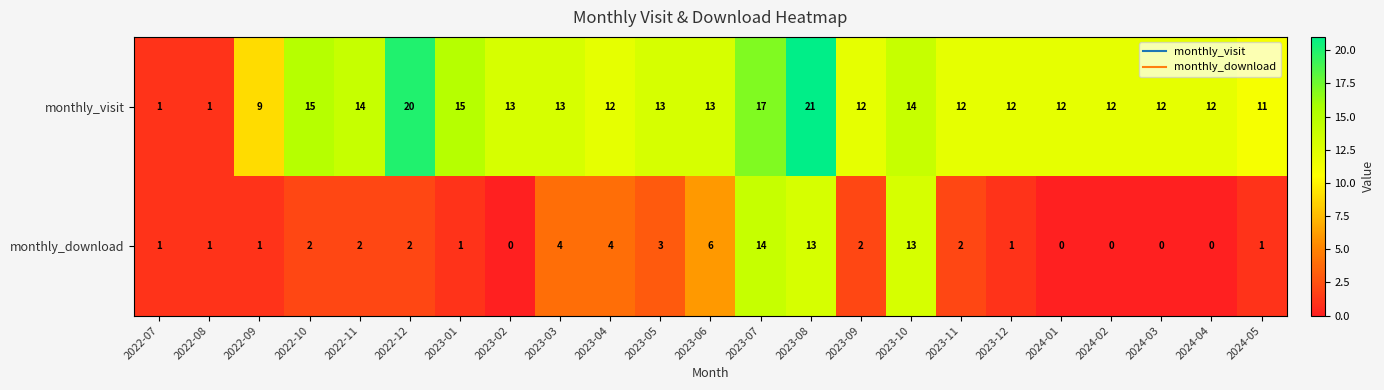

List the series in order of their peak value, lowest first.

monthly_download, monthly_visit